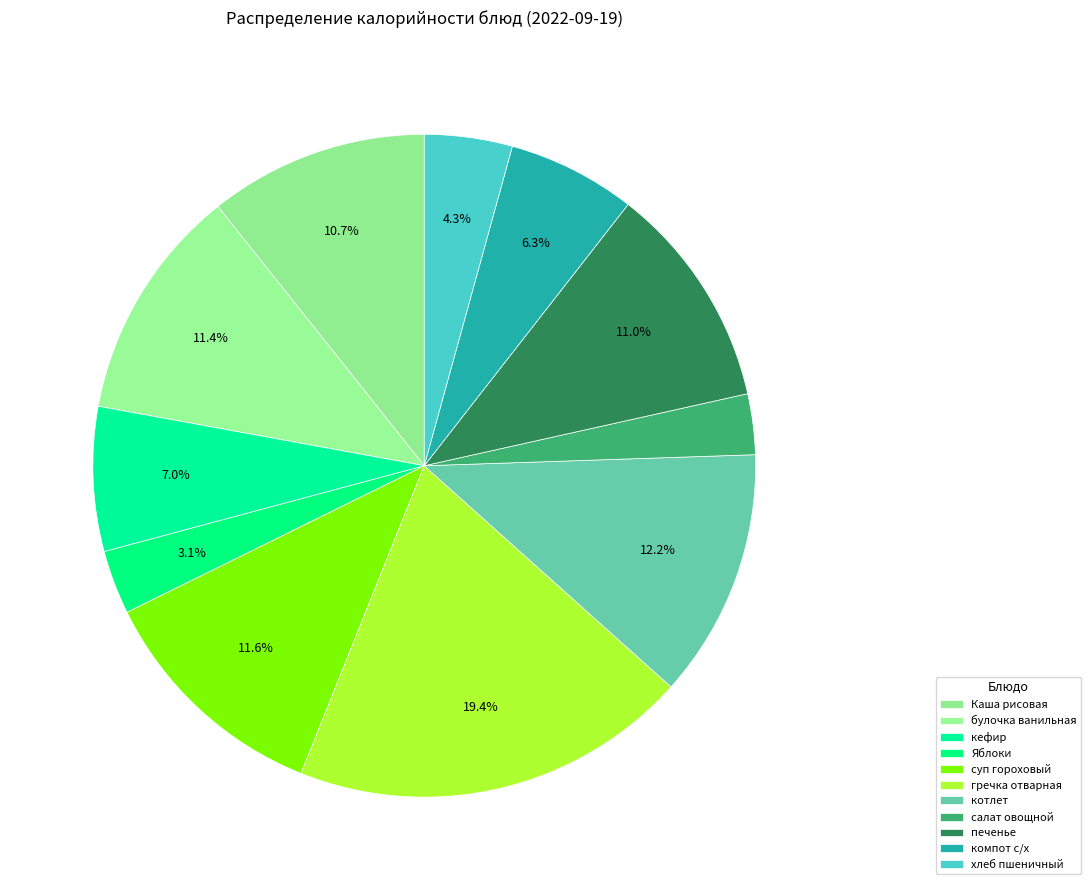

True or false: печенье accounts for 1% of the total.

False